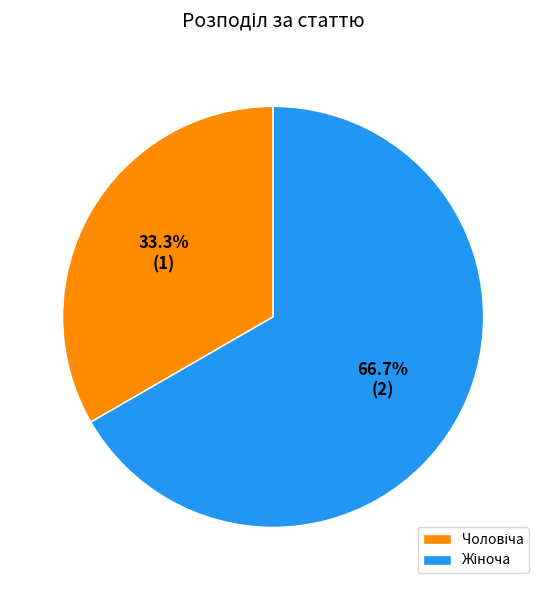

How many segments does this pie chart have?

2